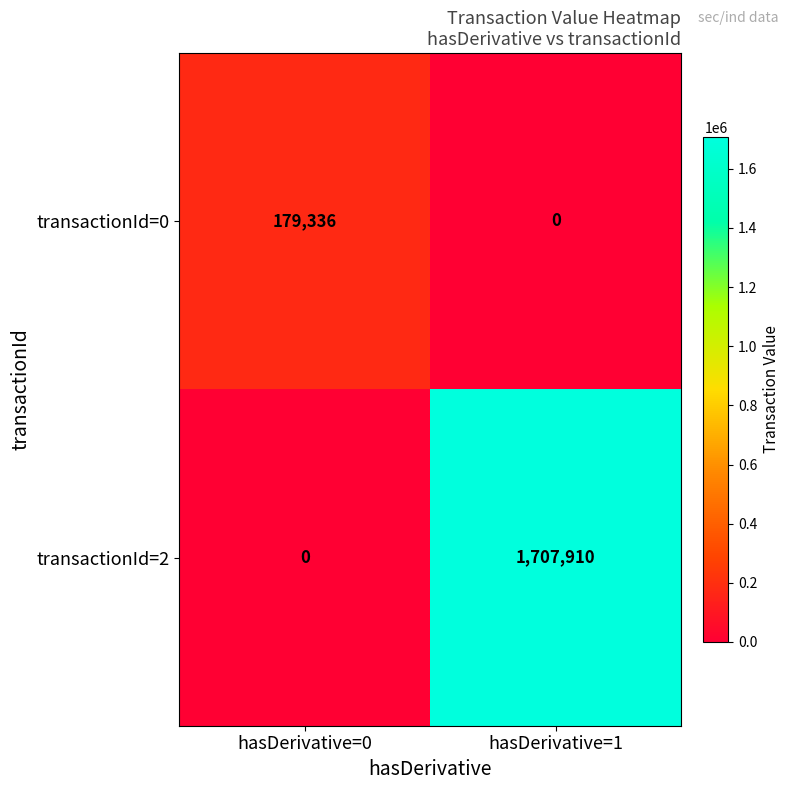

The value of transactionId=0 at hasDerivative=0 is 282138. True or false?

False